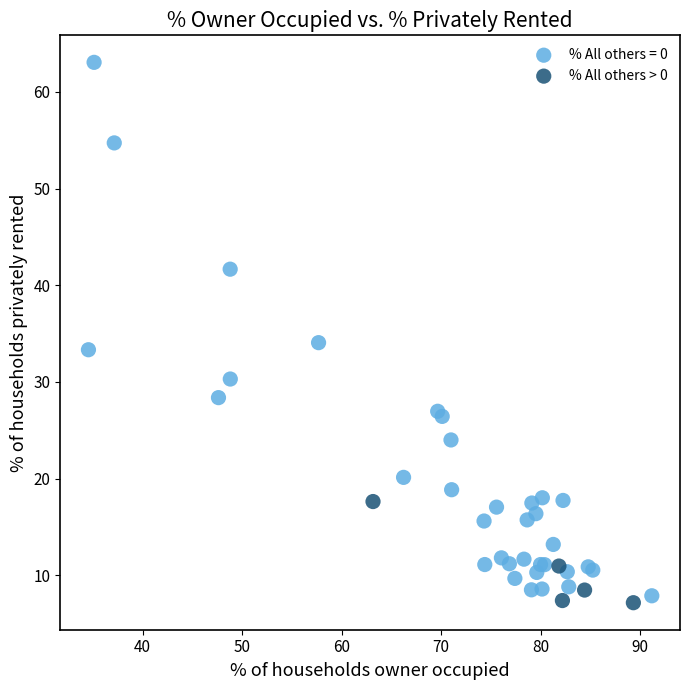

Which series reaches the maximum Y coordinate?

% All others = 0